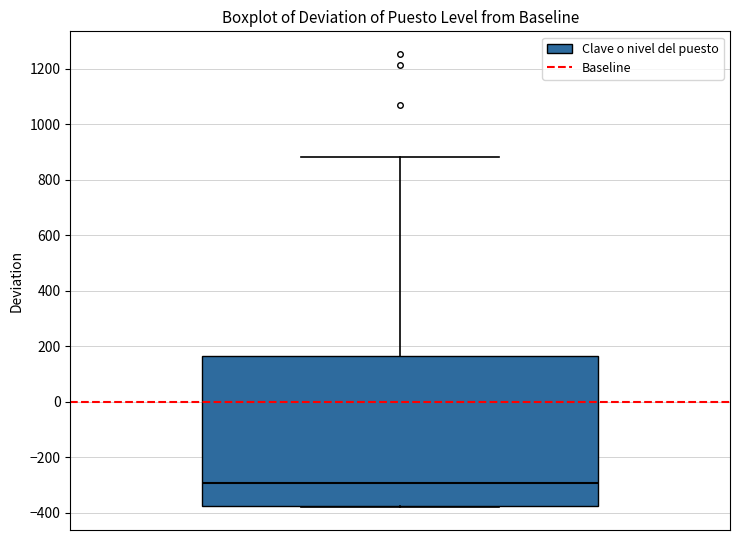

Transcribe this box plot: give where the median line is, the range the box spans, and where the two whiskers end, as read against the y-axis. The values are not printed on the chart, so give them approximately, as read against the axis.

median -300, box -380 to 160, whiskers -380 to 880